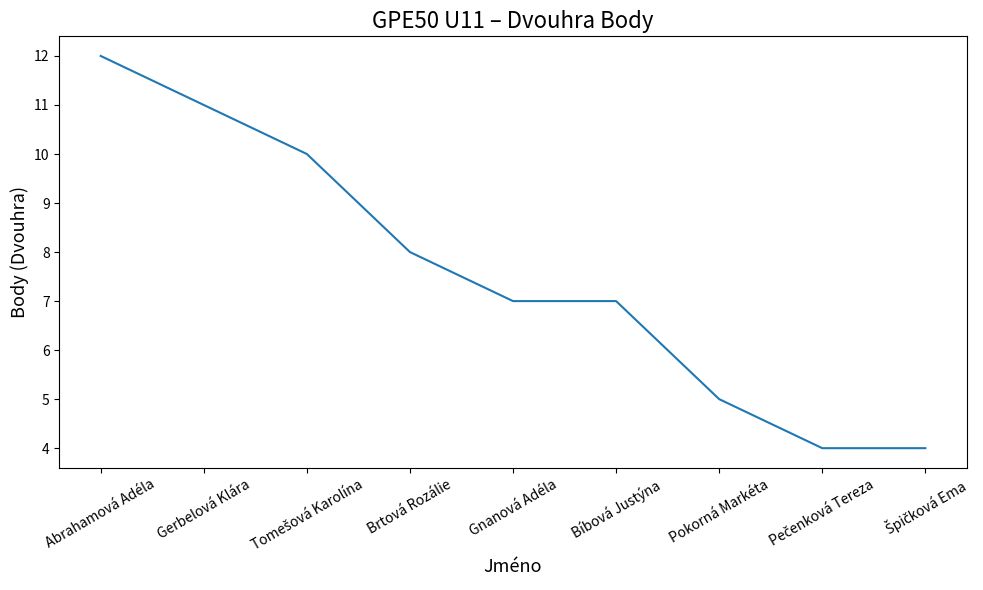

The chart shows a value of 8 at Brtová Rozálie. True or false?

True